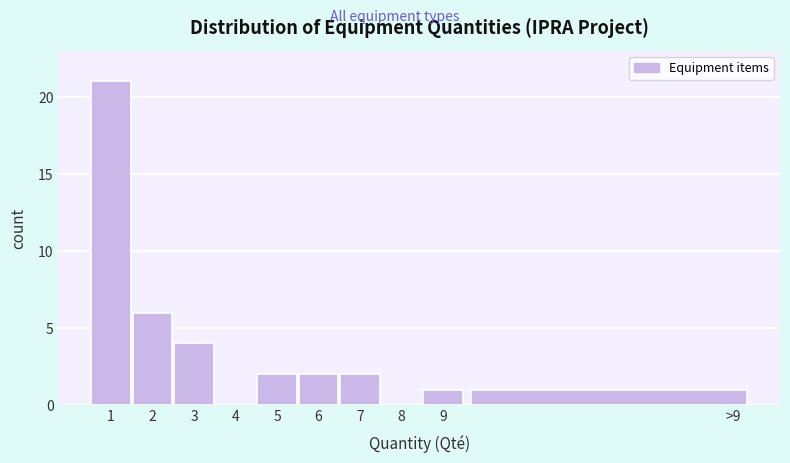

Reading left to right, transcribe all the data shown in this chart.

1=21	2=6	3=4	4=0	5=2	6=2	7=2	8=0	9=1	>9=1